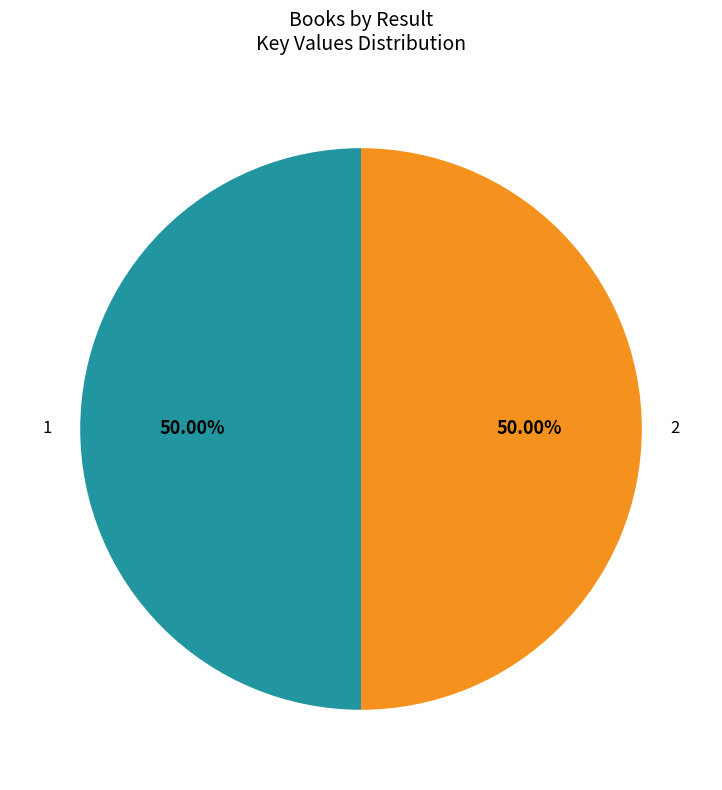

Count the number of slices in the pie.

2